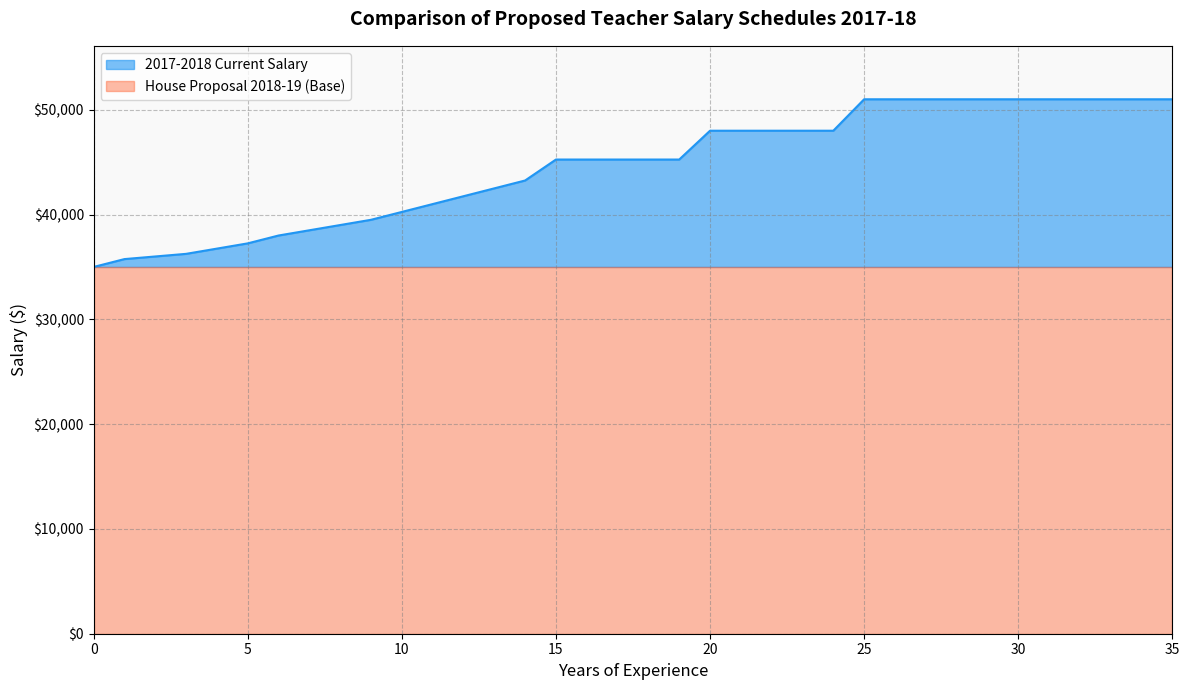

Does the chart have visible grid lines?

Yes